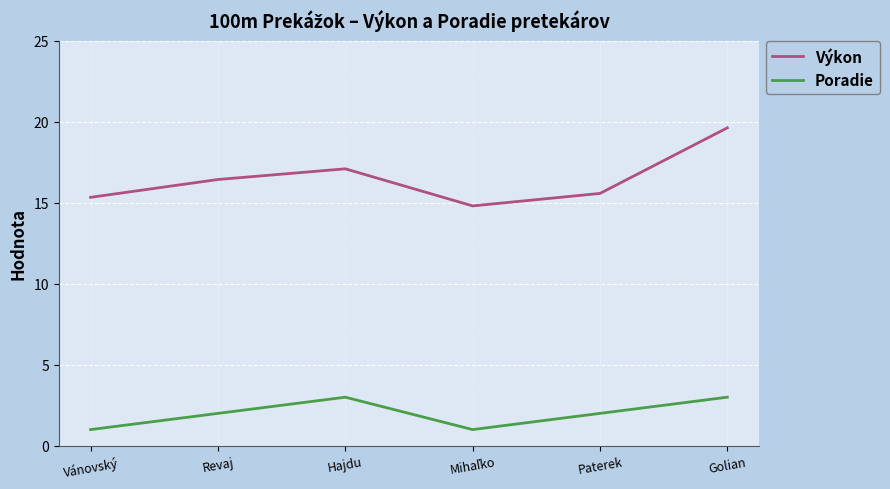

How many interior local peaks does the Výkon series have?

1